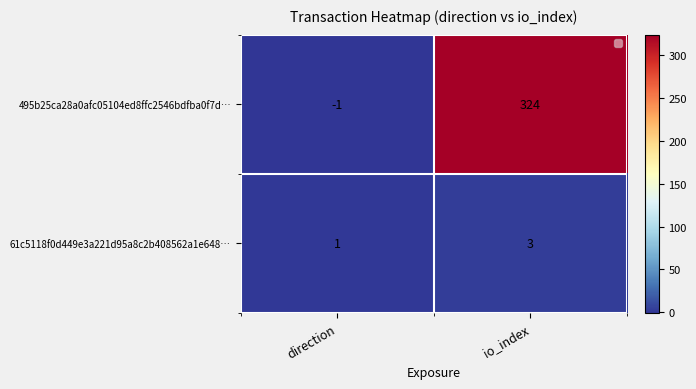

The value of 61c5118f0d449e3a221d95a8c2b408562a1e648… at direction is 2. True or false?

False